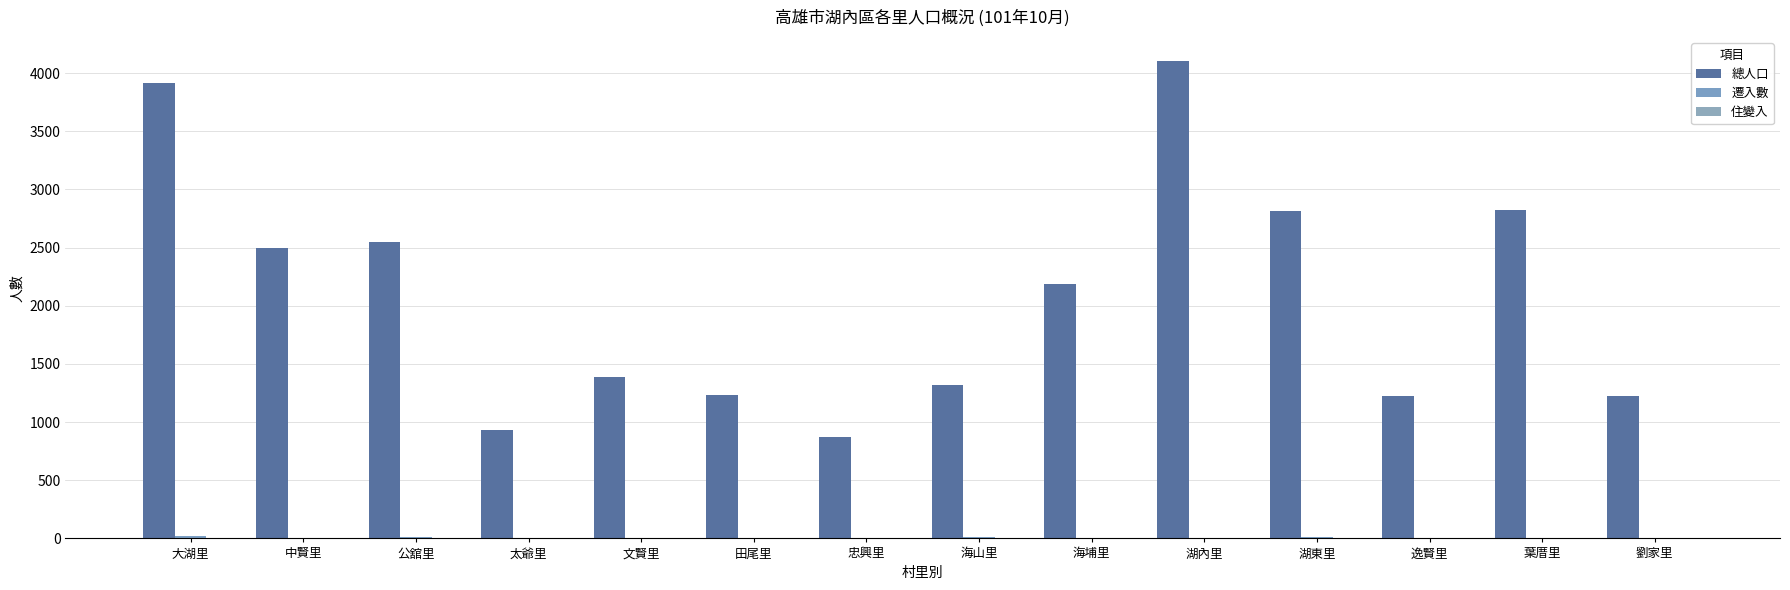

What is the average value of the 遷入數 series?

7